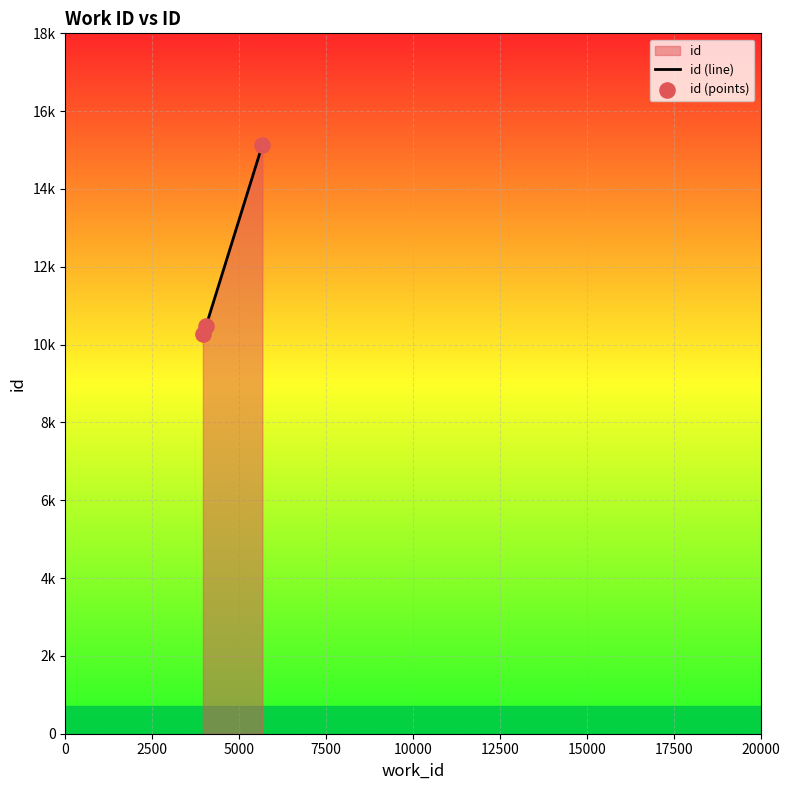

Is the value of id (points) at 0 greater than the value of id (line) at 0?

No